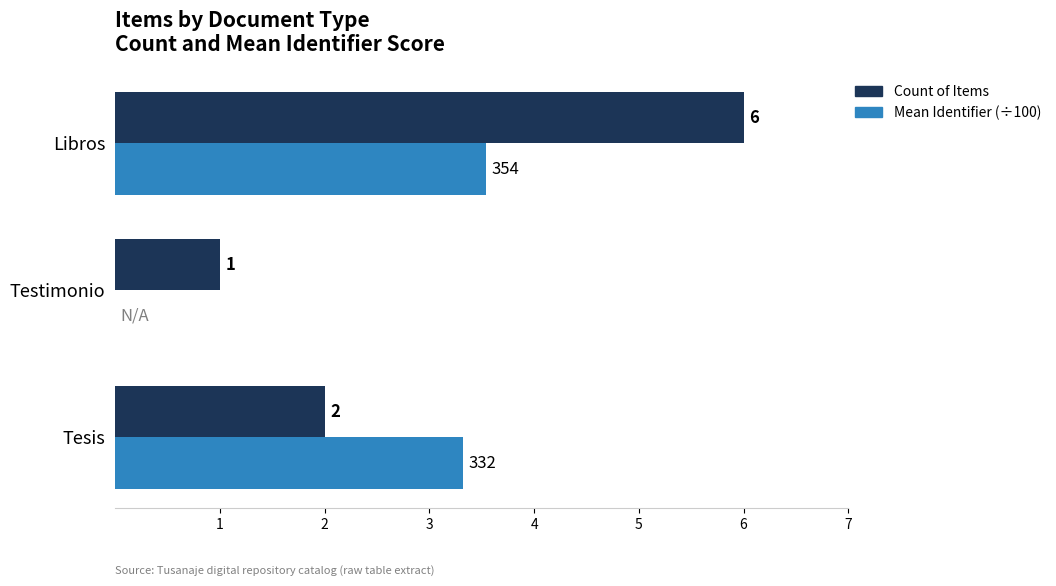

What is the maximum value for Count of Items?

6.0